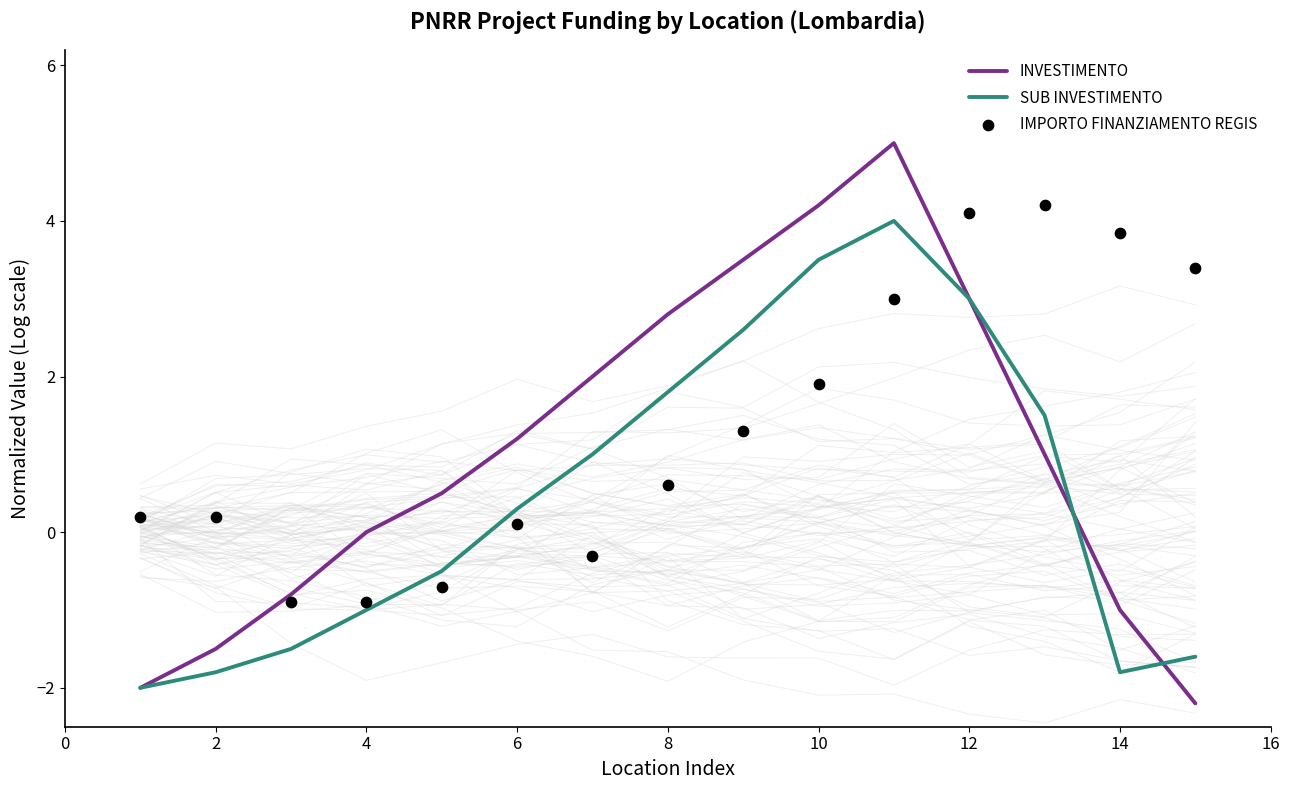

What is the minimum value for SUB INVESTIMENTO?

-2.0